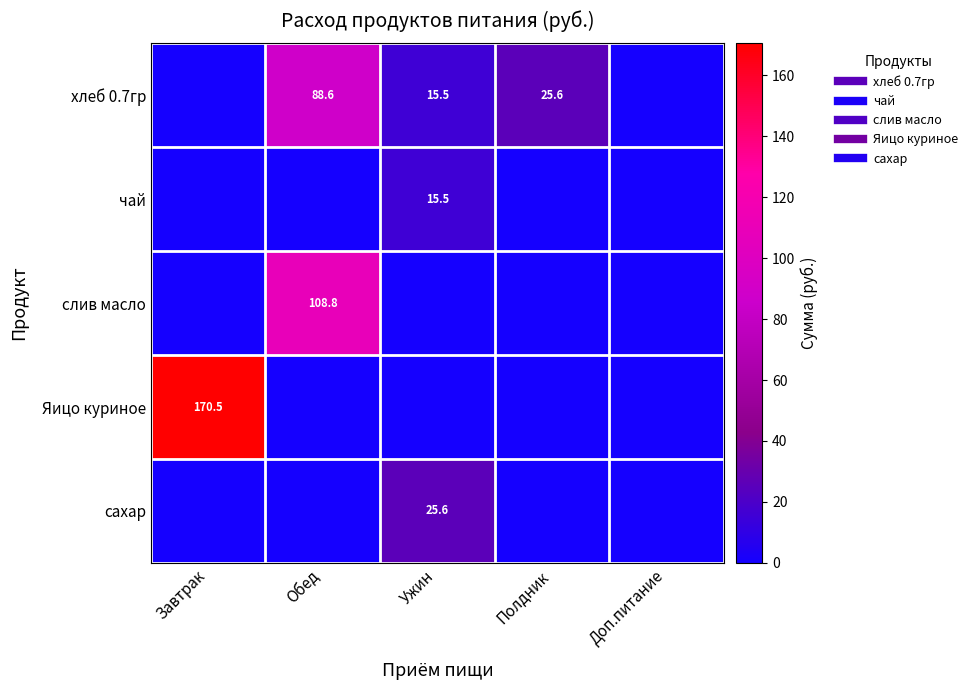

Between Полдник and Обед, which is larger?

Обед